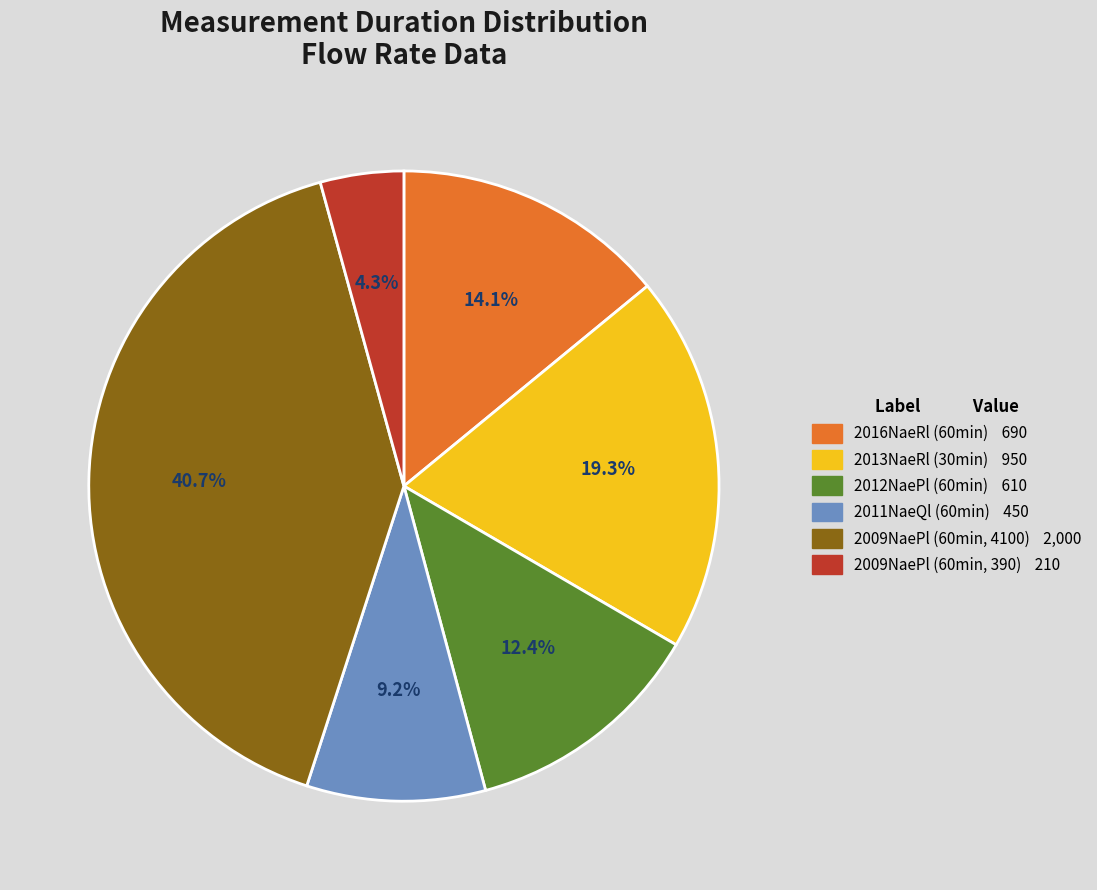

How many segments does this pie chart have?

6